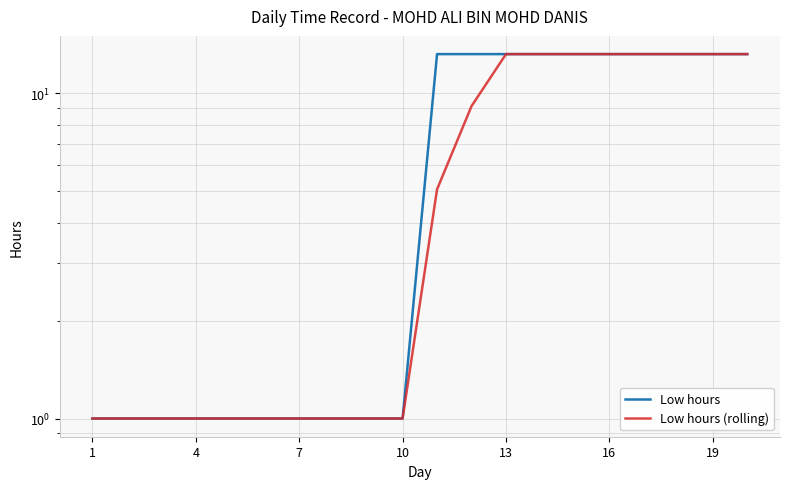

Which series has the widest spread of values?

Low hours